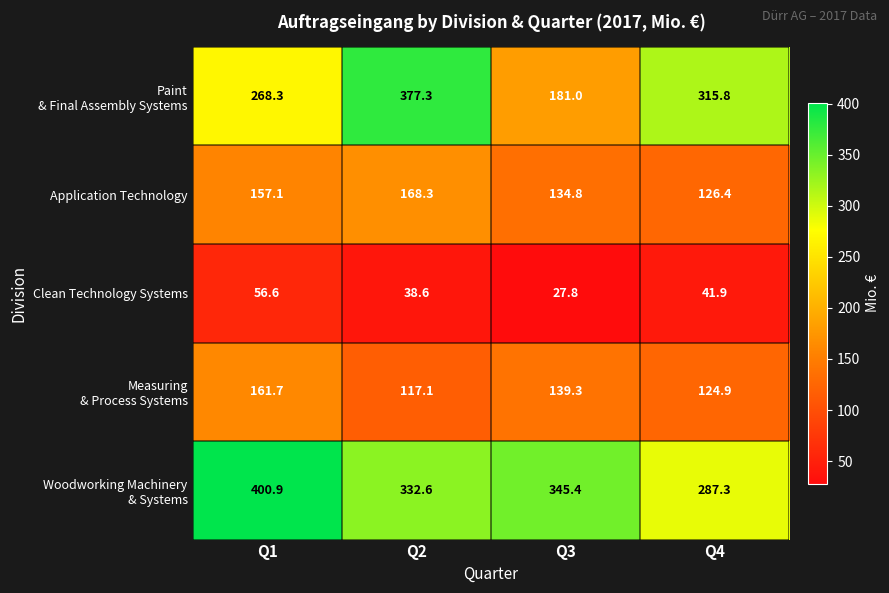

The value of Clean Technology Systems at Q3 is 47.8. True or false?

False